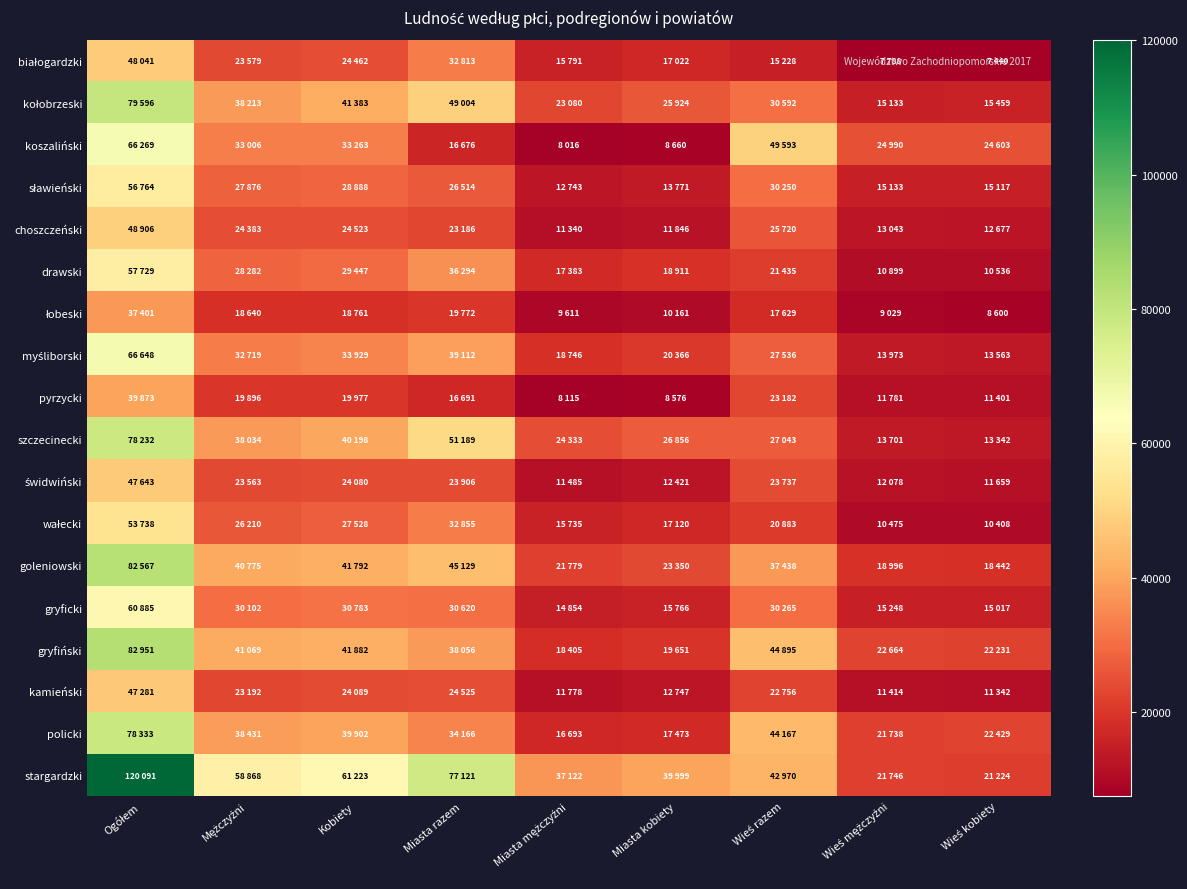

Which category has the lowest value across all series?

Wieś kobiety